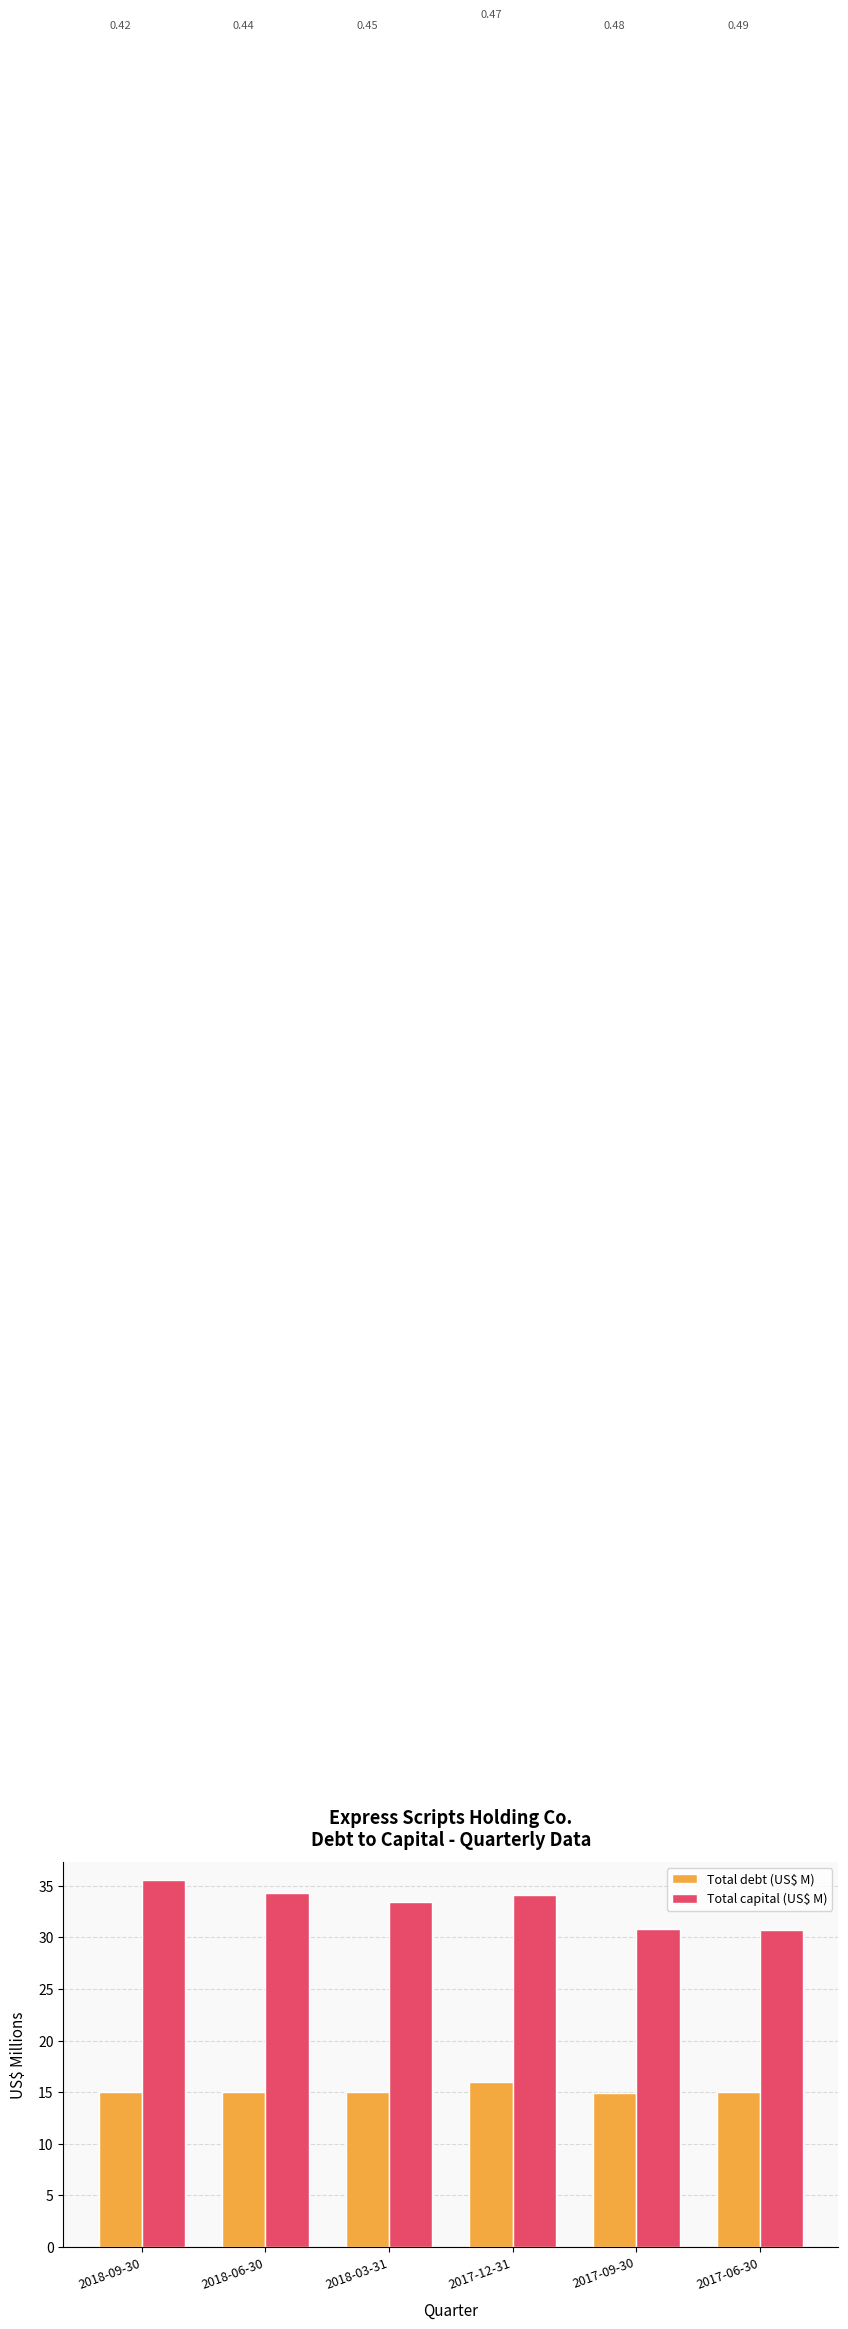

How many groups of bars are there?

6